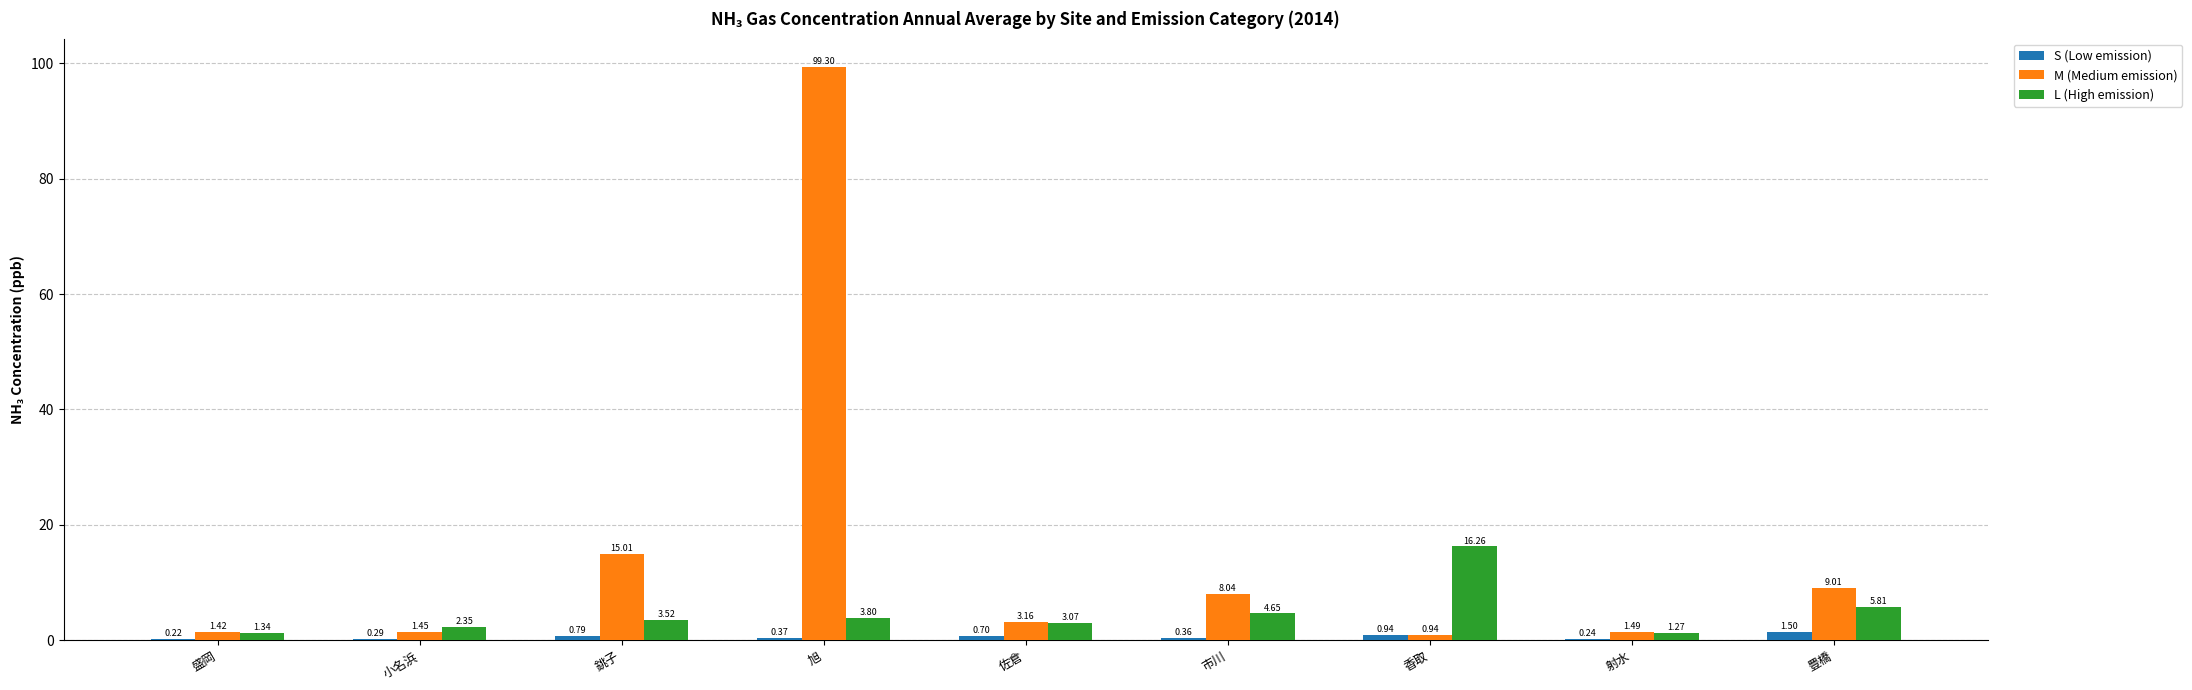

Read the M (Medium emission) value at 市川.

8.0